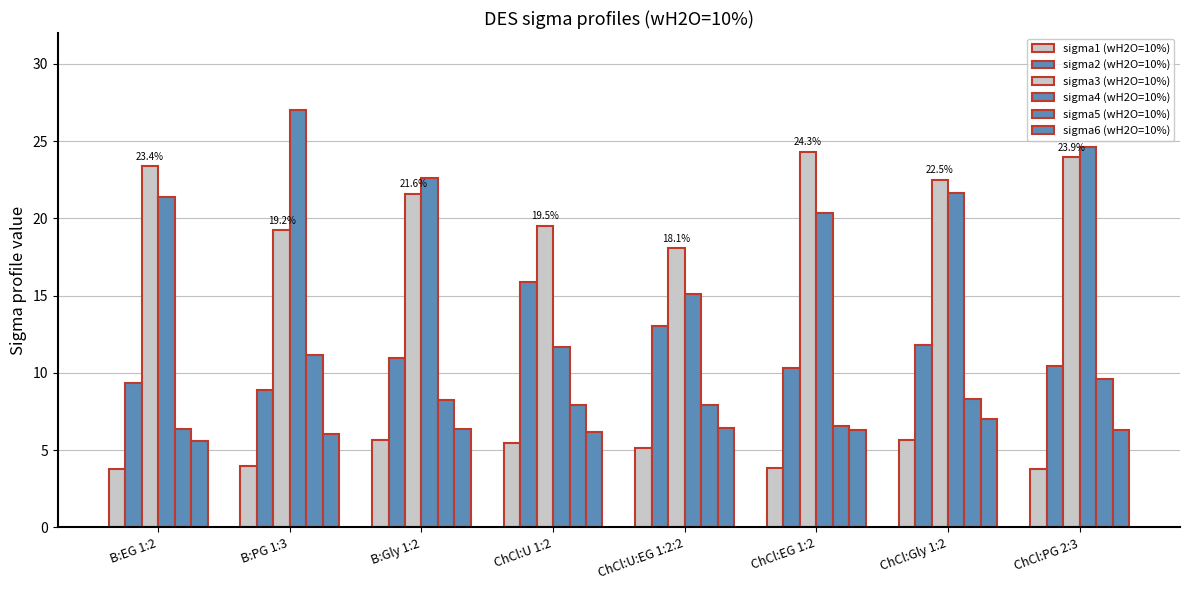

At how many categories does at least one series exceed 21?

6